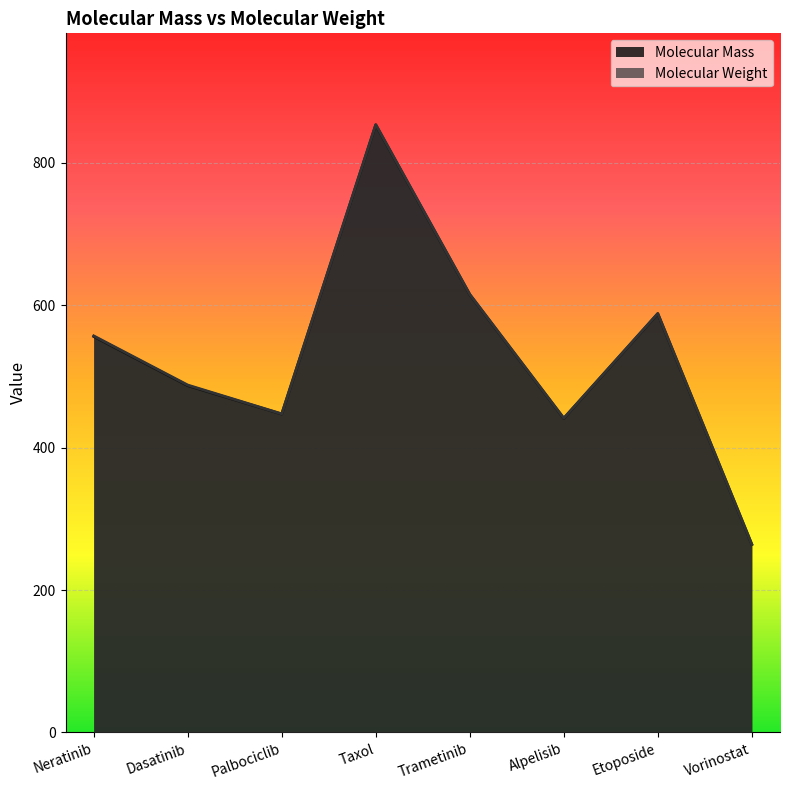

True or false: Molecular Weight and Molecular Mass cross at least once.

False